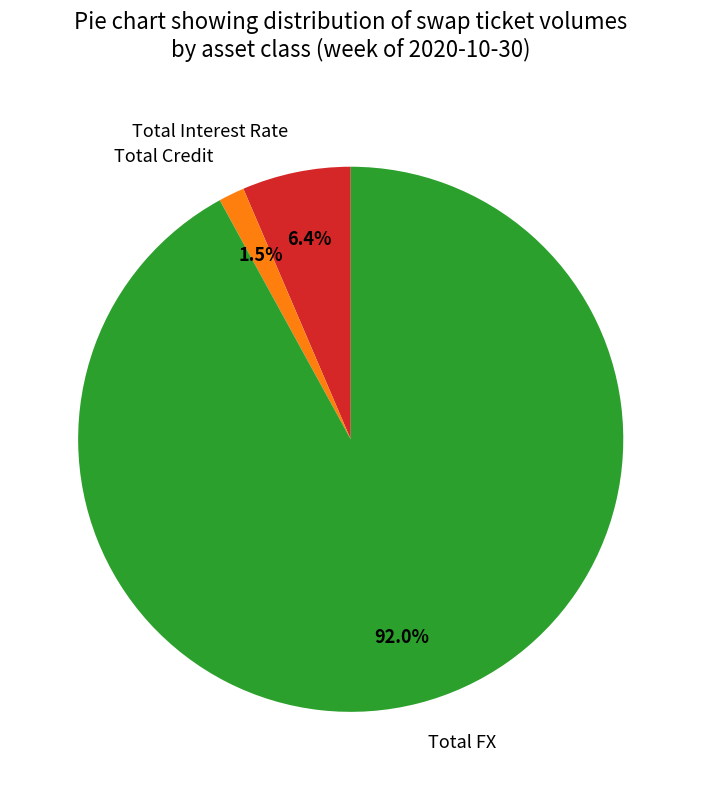

Is there any slice that represents more than half of the pie?

Yes